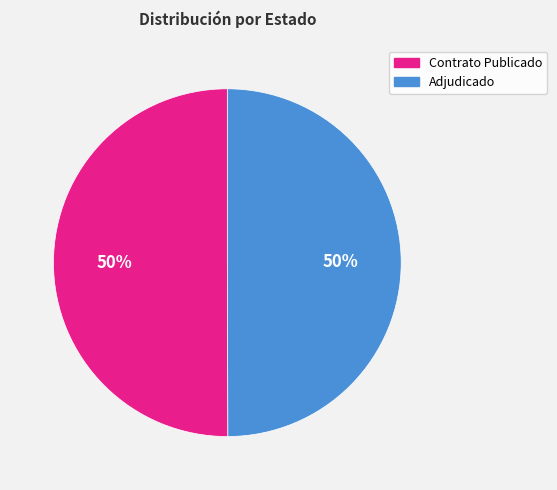

To the nearest percent, what portion does Adjudicado represent?

50%